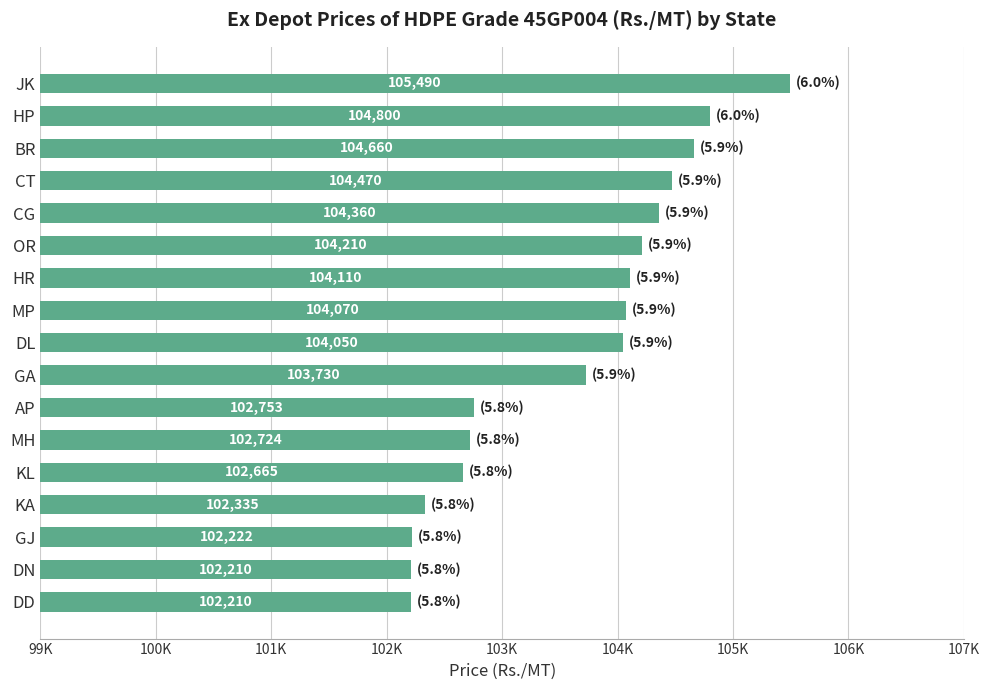

Are the bars horizontal?

Yes